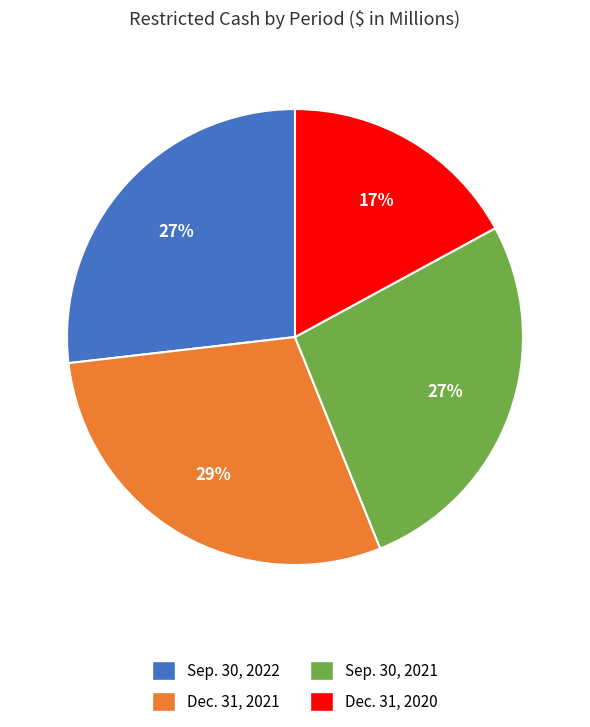

Which category has the biggest portion of the pie?

Dec. 31, 2021